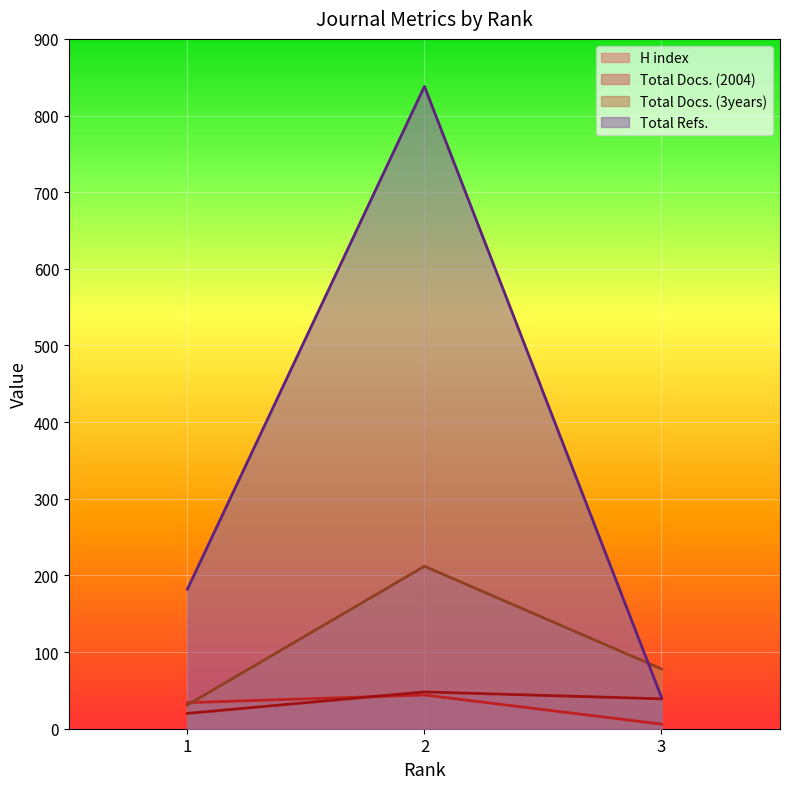

Does the chart display data point markers on the line(s)?

No